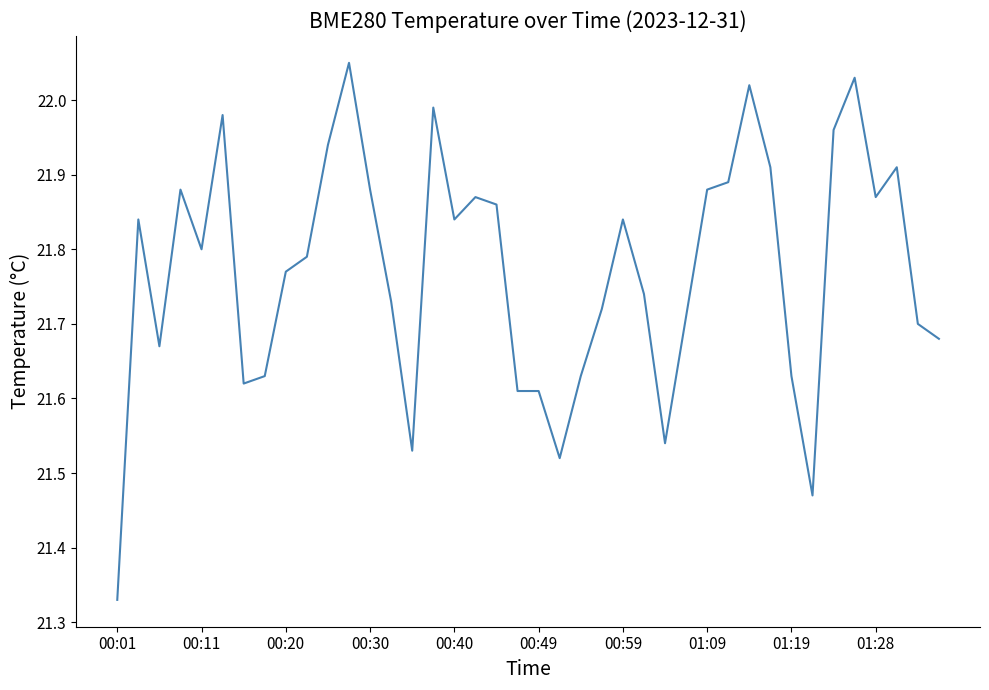

How many lines are shown in the chart?

1